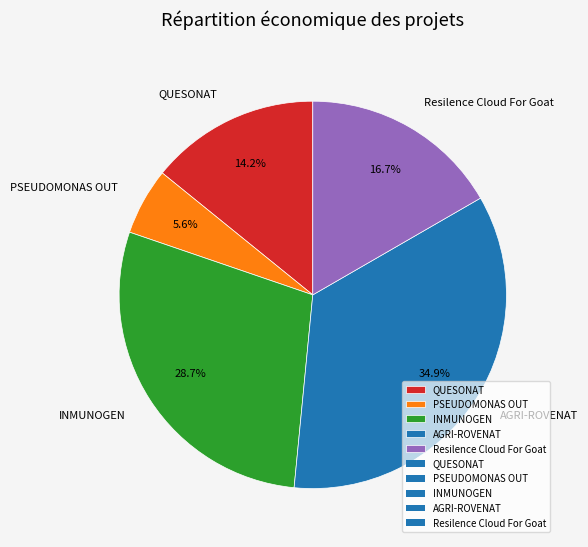

How many segments does this pie chart have?

5